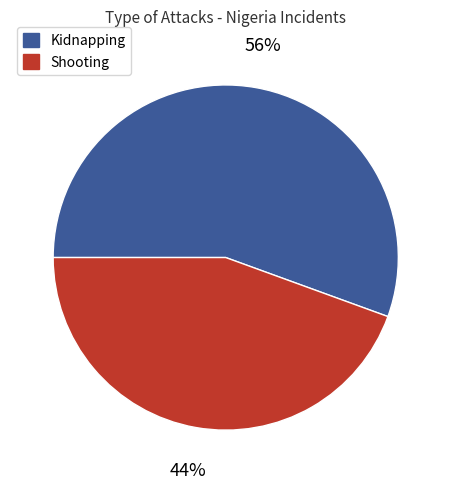

Which category has the biggest portion of the pie?

Kidnapping